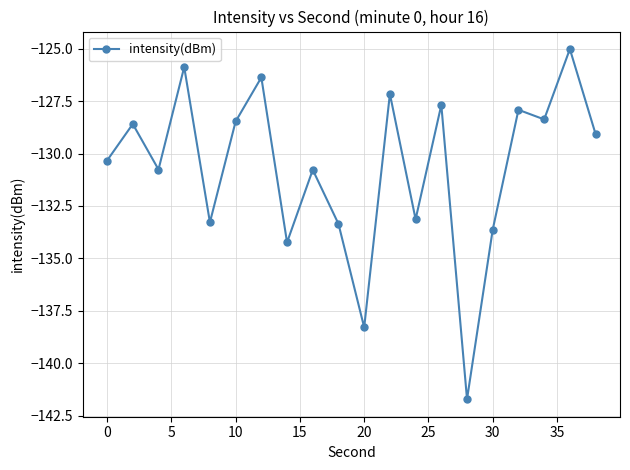

What is the difference between the maximum and minimum values?

16.7